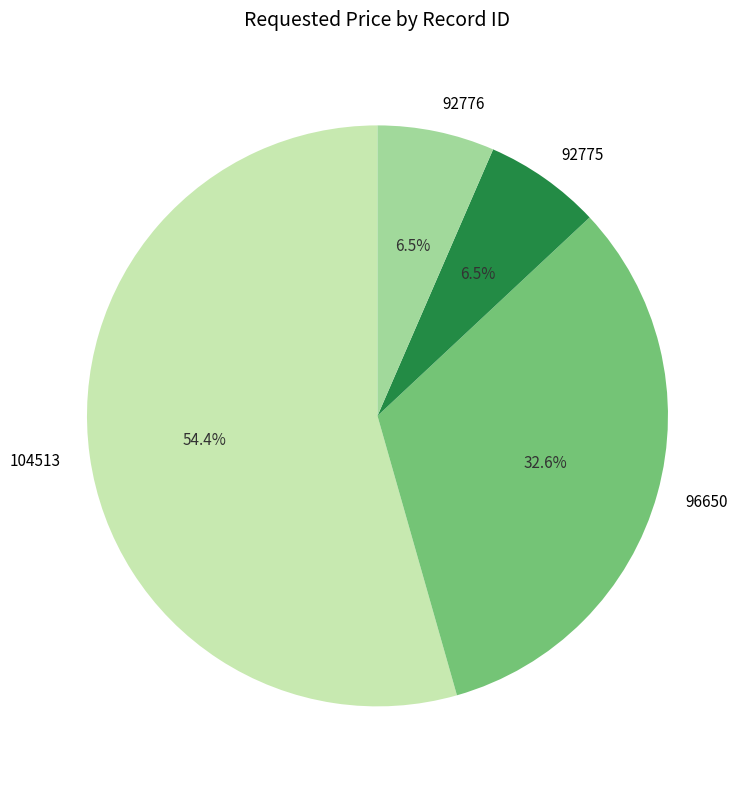

What is the ratio of the value at 92776 to the value at 92775?

1.0